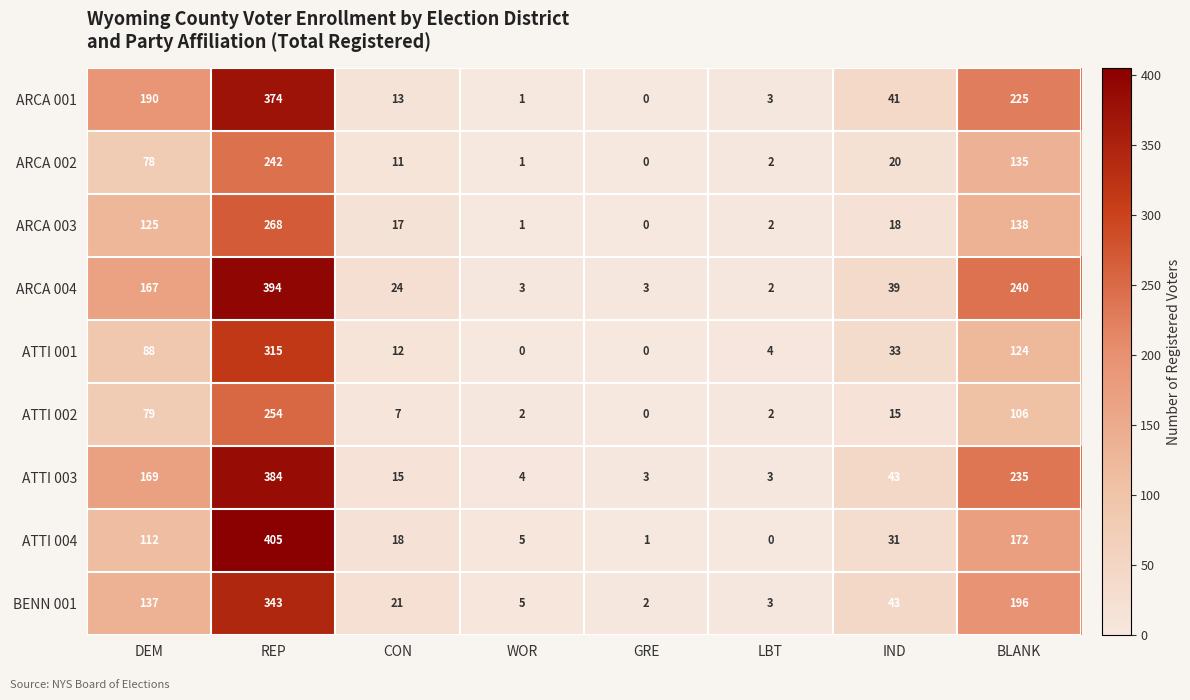

At which label does ATTI 003 first exceed 43?

DEM